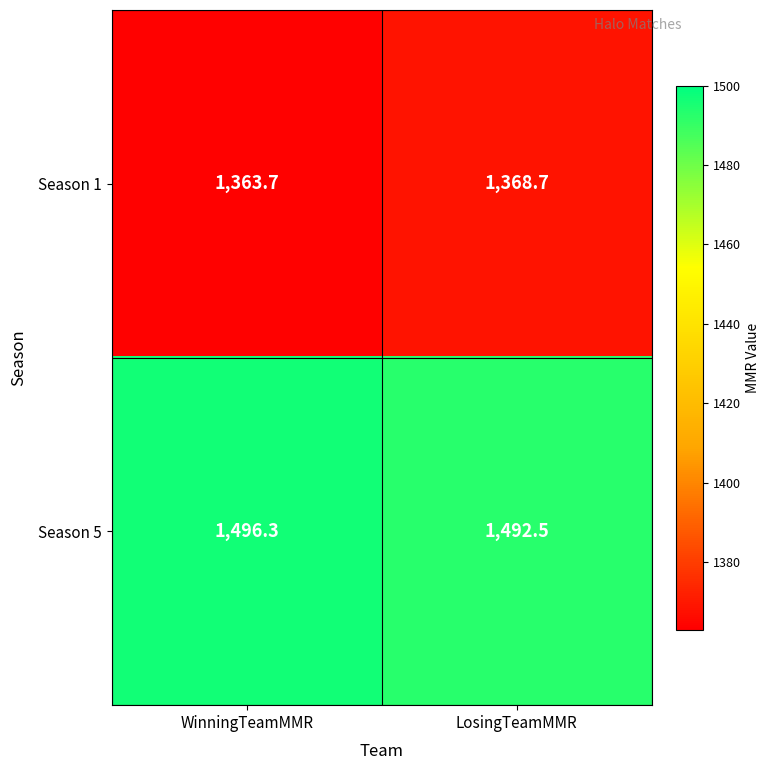

What is the spread (max minus min) of values at WinningTeamMMR?

132.6